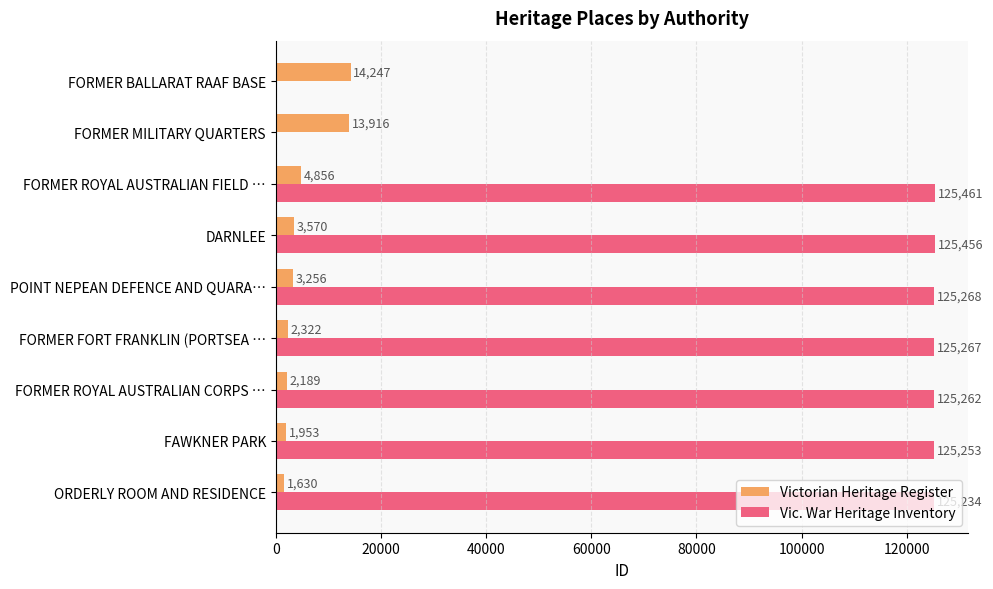

What is the total value across all series at FORMER BALLARAT RAAF BASE?

14247